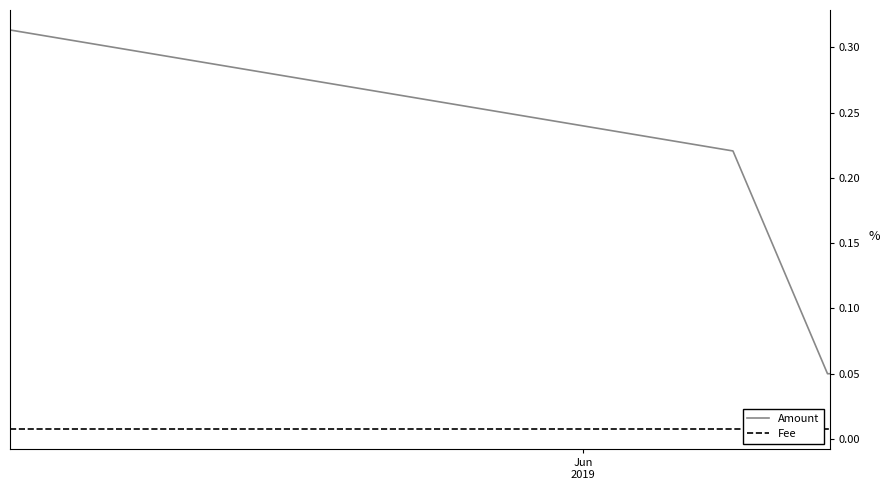

What is the sum of all Amount values?

0.6